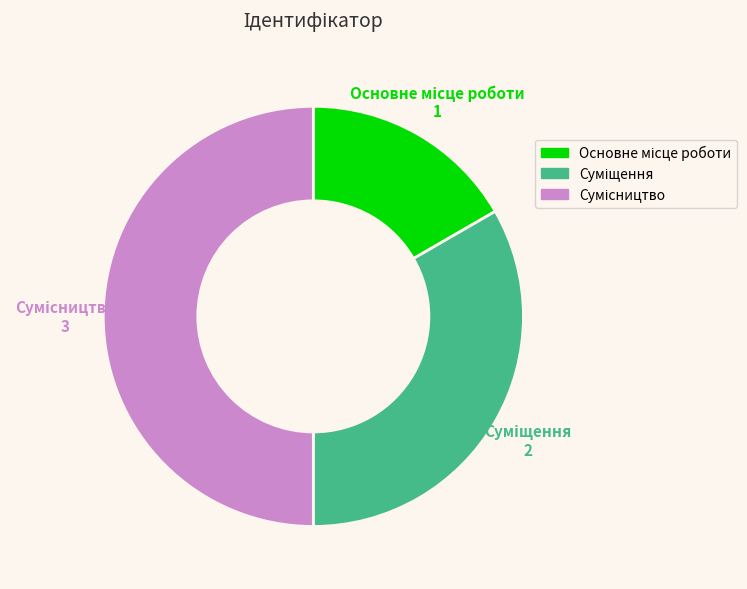

How many slices are in this pie chart?

3